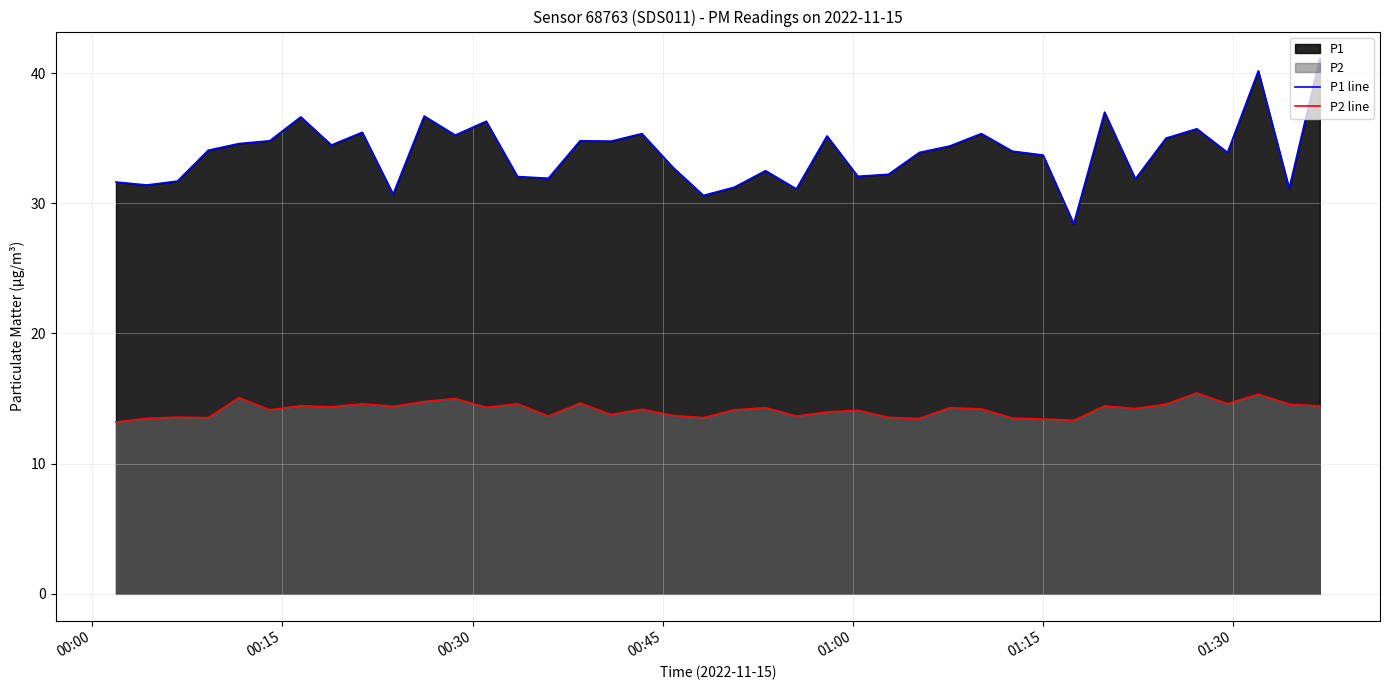

Which series has the largest range (max minus min)?

P1 line